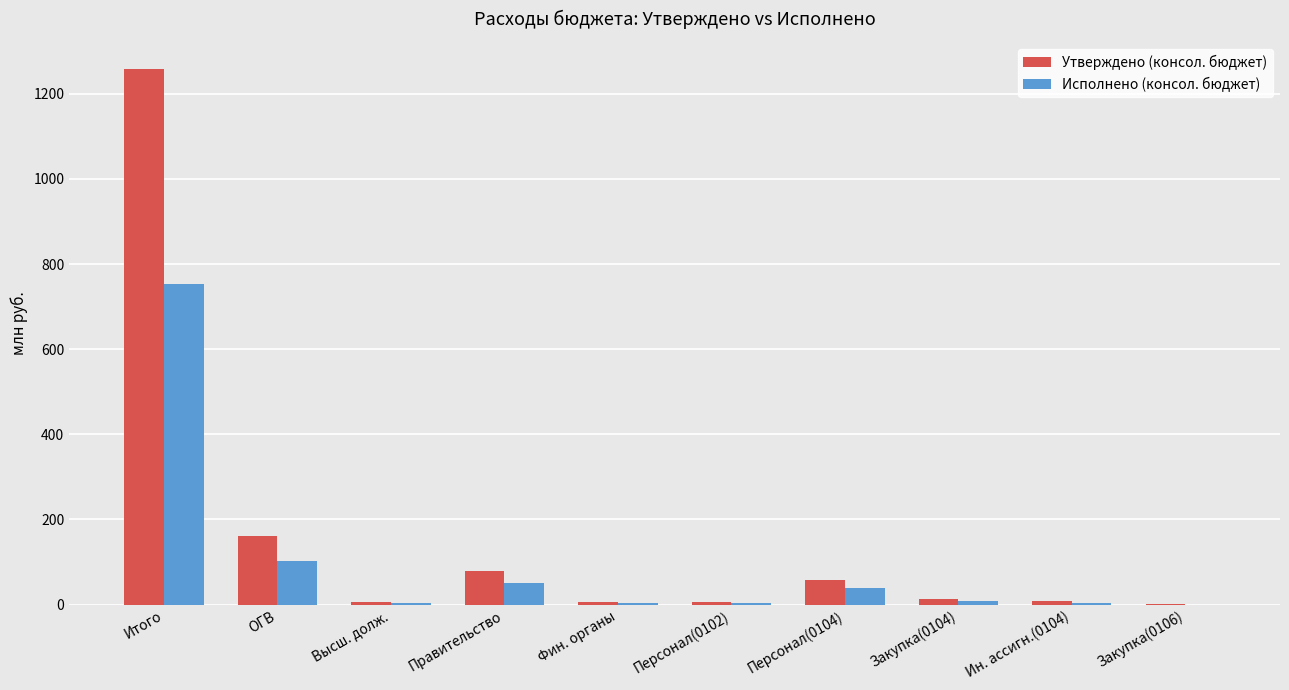

True or false: Утверждено (консол. бюджет) has a value of 6.2 at Персонал(0102).

True